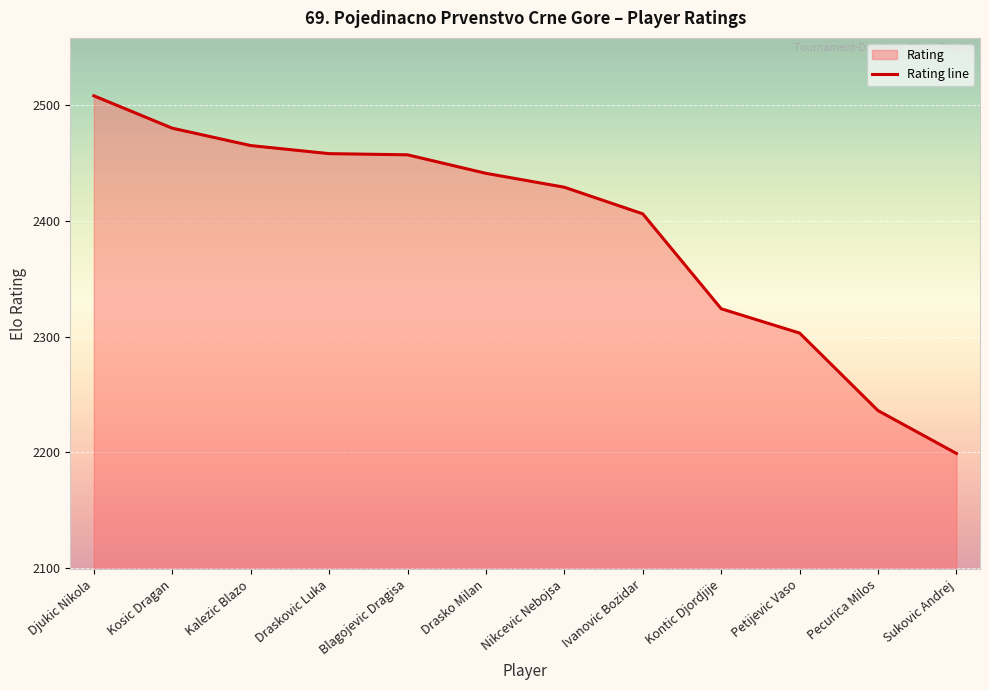

What is the sum of the values at Ivanovic Bozidar and Kosic Dragan?

4886